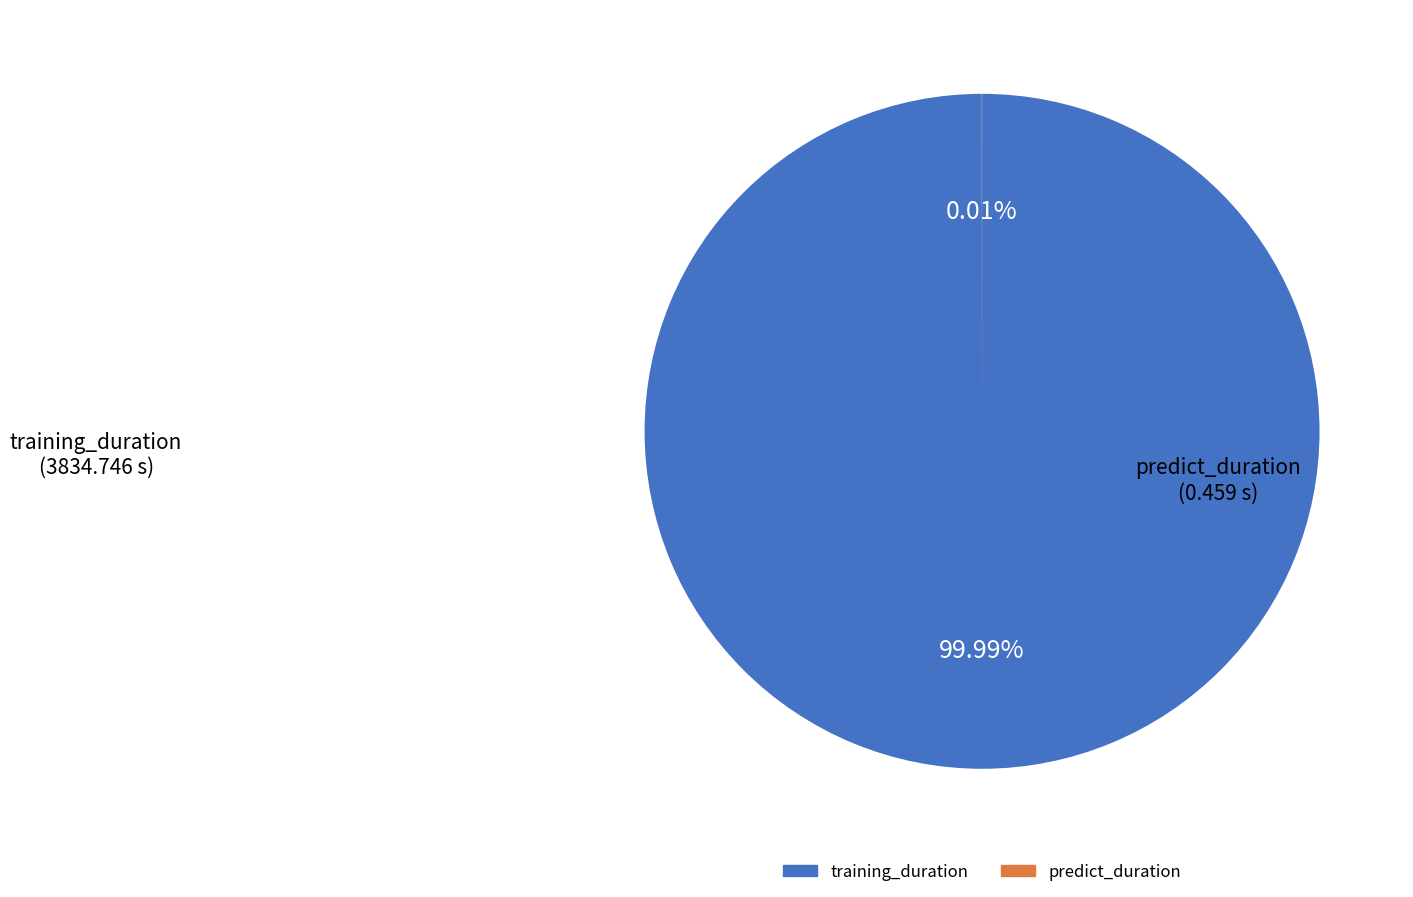

What percentage is the training_duration slice, to the nearest percent?

100%